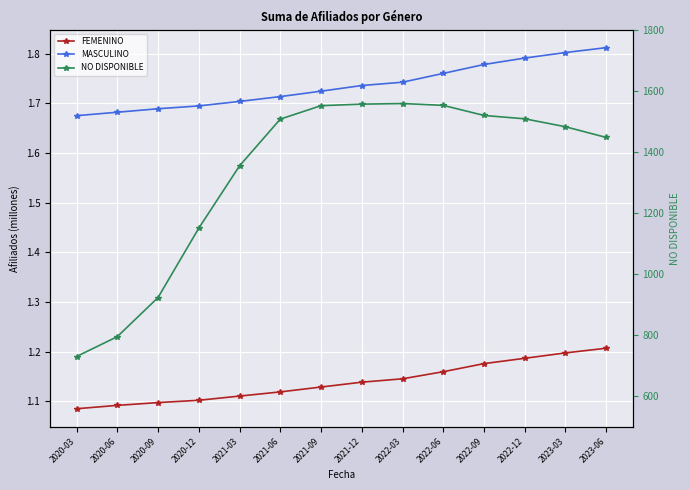

The MASCULINO series shows 1.7 at 2021-03. True or false?

True